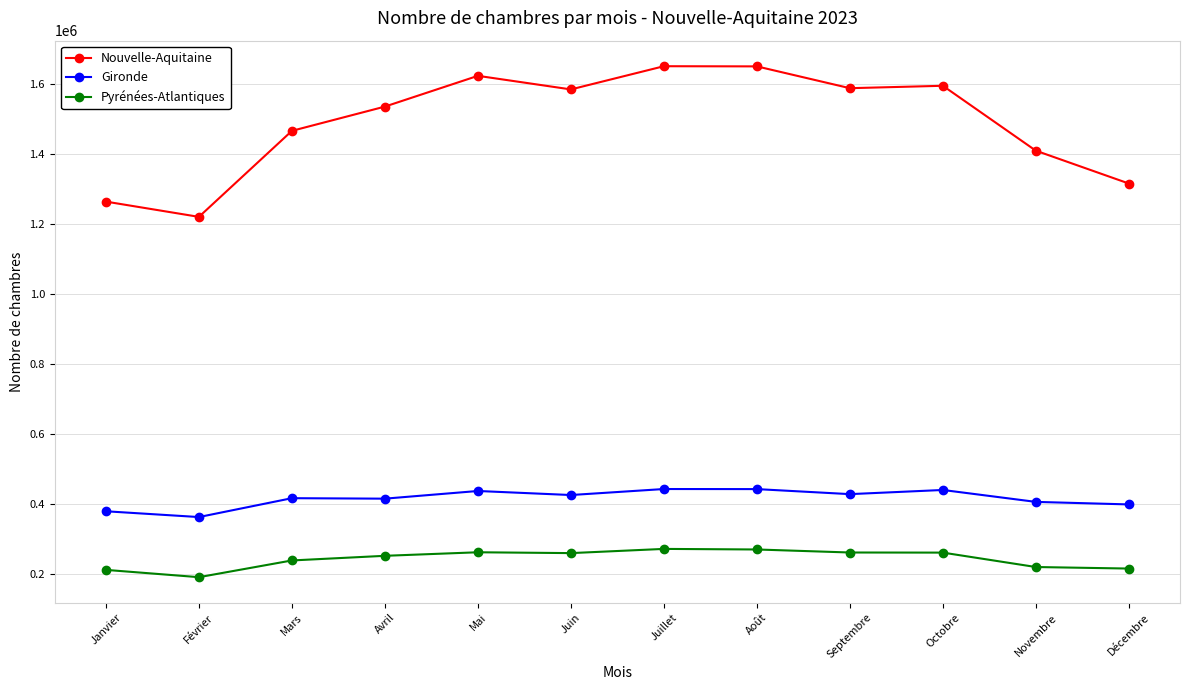

What are all the series names shown in the legend?

Nouvelle-Aquitaine, Gironde, Pyrénées-Atlantiques